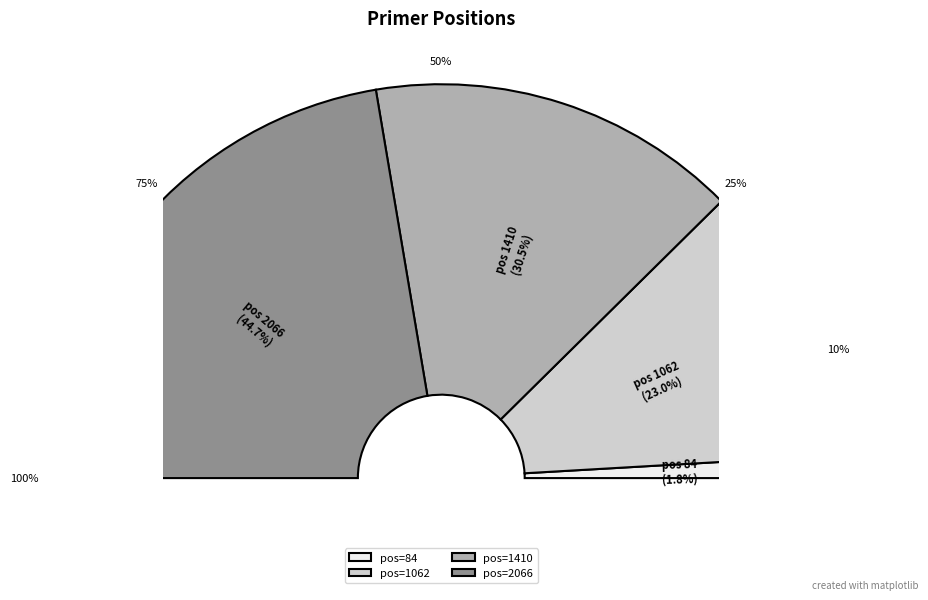

What is the largest slice in the pie chart?

2066